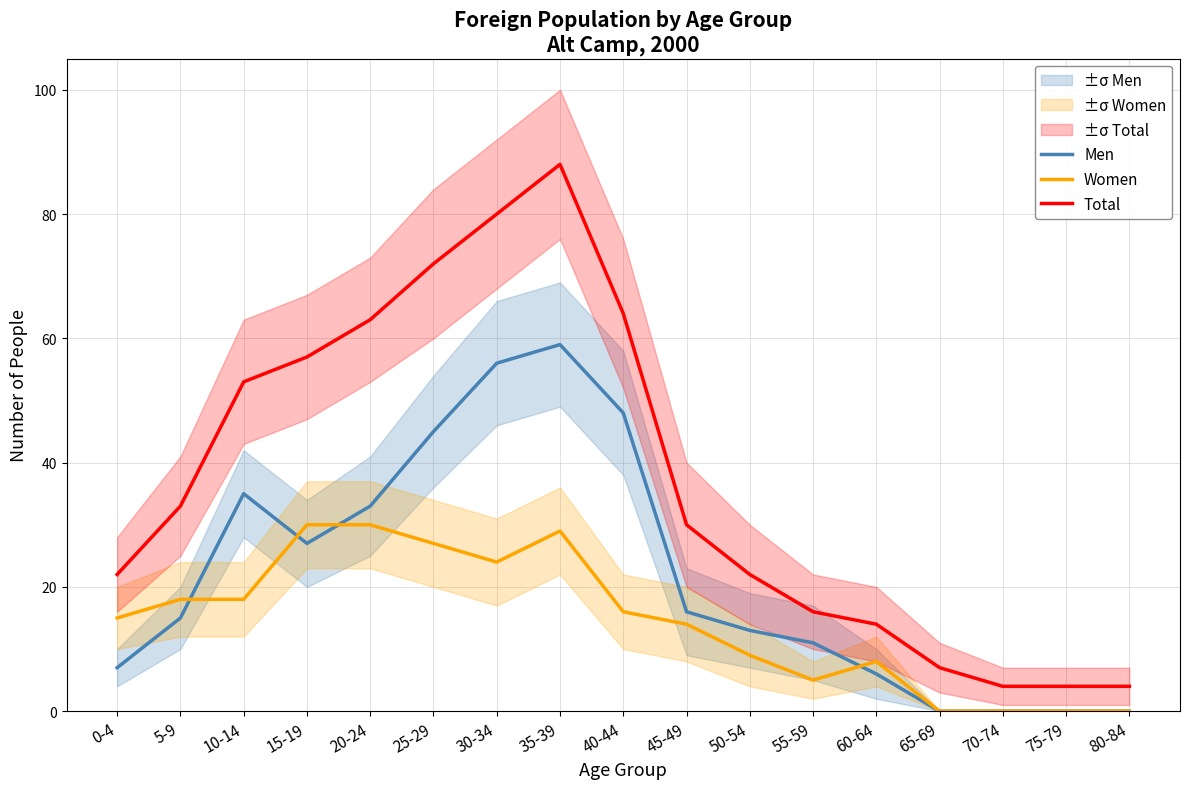

What is the greatest value displayed?

88